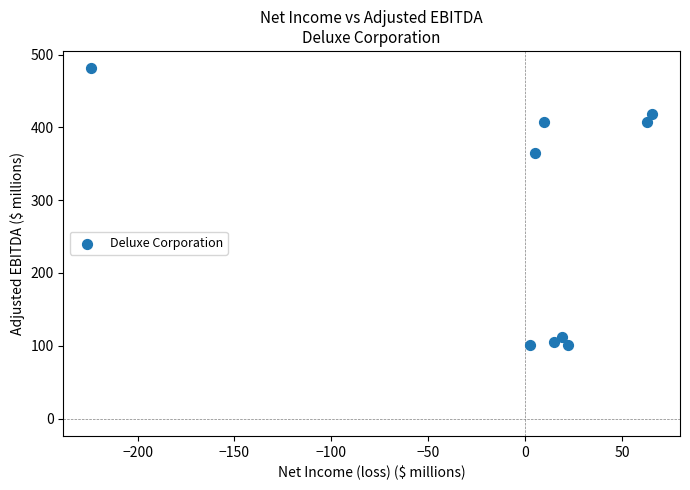

What Y value in the scatter plot is closest to 290?

364.5